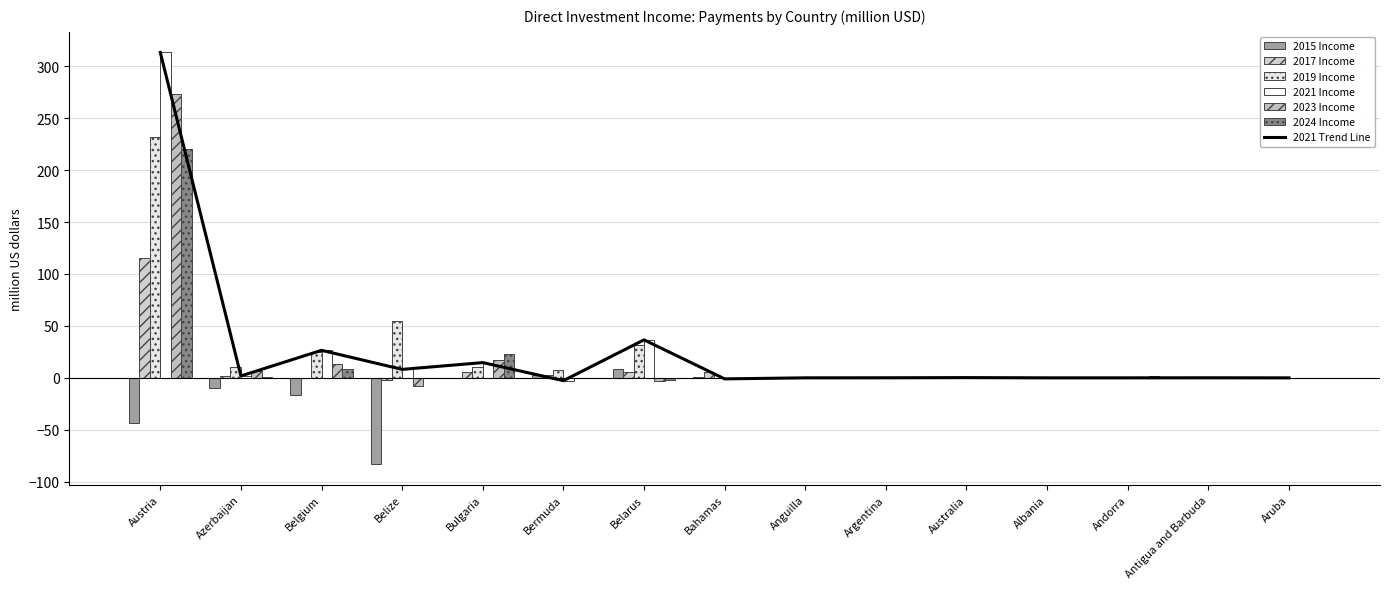

Rank the series at Bulgaria from lowest to highest value.

2015 Income, 2017 Income, 2019 Income, 2021 Income, 2023 Income, 2024 Income